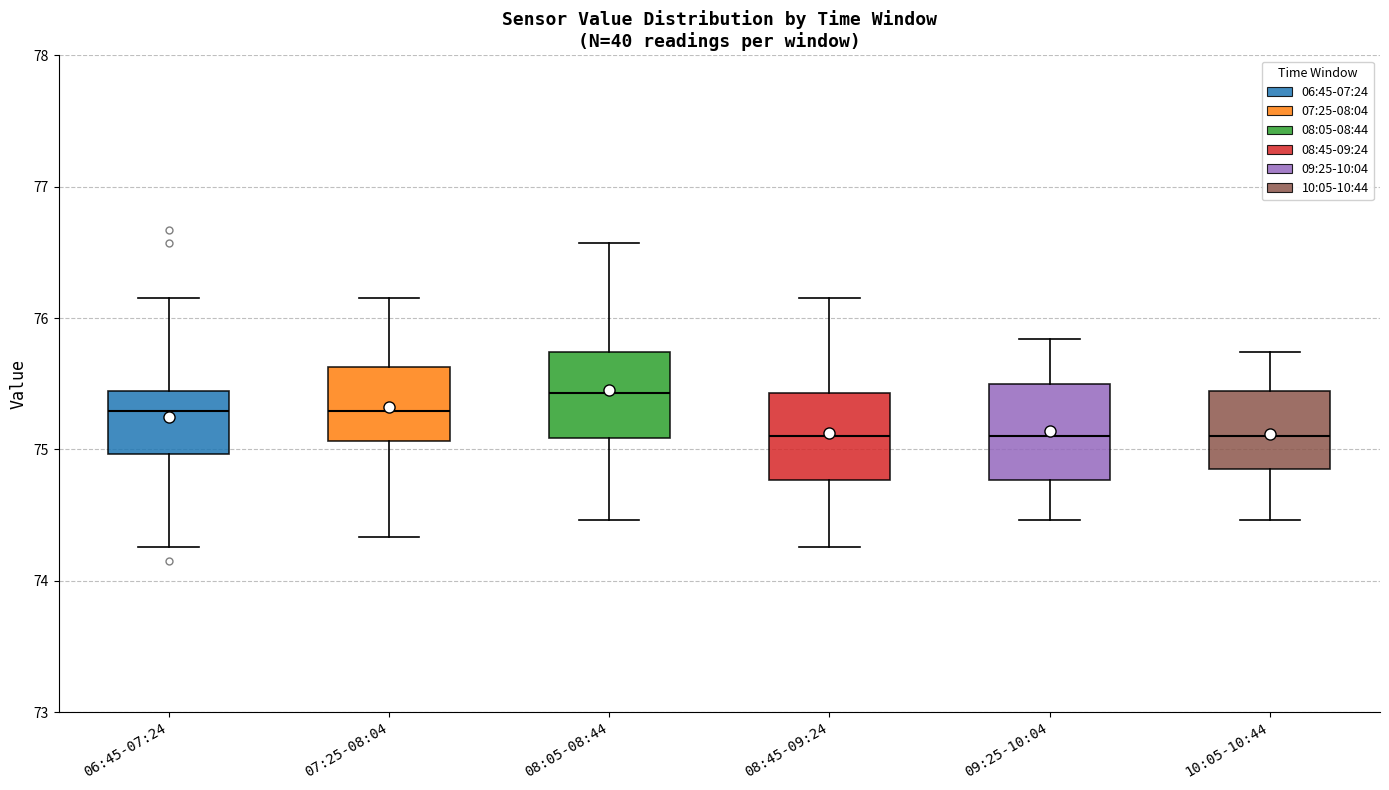

Reading left to right, read every box against the y-axis: the position of its median line, the range the box covers, and the ends of its whiskers. The values are not printed on the chart, so give them approximately, as read against the axis.

06:45-07:24: median 75.3, box 75.0 to 75.4, whiskers 74.3 to 76.2
07:25-08:04: median 75.3, box 75.1 to 75.6, whiskers 74.3 to 76.2
08:05-08:44: median 75.4, box 75.1 to 75.7, whiskers 74.5 to 76.6
08:45-09:24: median 75.1, box 74.8 to 75.4, whiskers 74.3 to 76.2
09:25-10:04: median 75.1, box 74.8 to 75.5, whiskers 74.5 to 75.8
10:05-10:44: median 75.1, box 74.9 to 75.4, whiskers 74.5 to 75.7